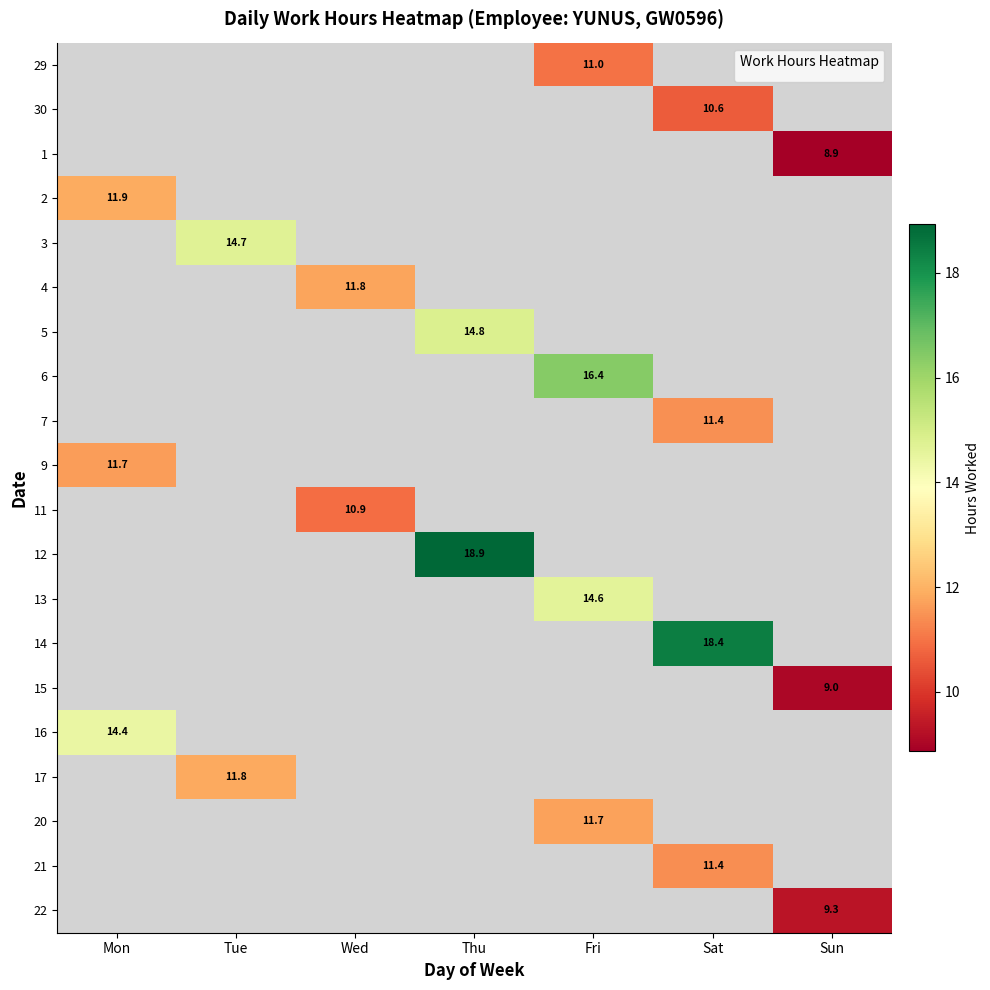

How many positive values does the 7 series have?

1